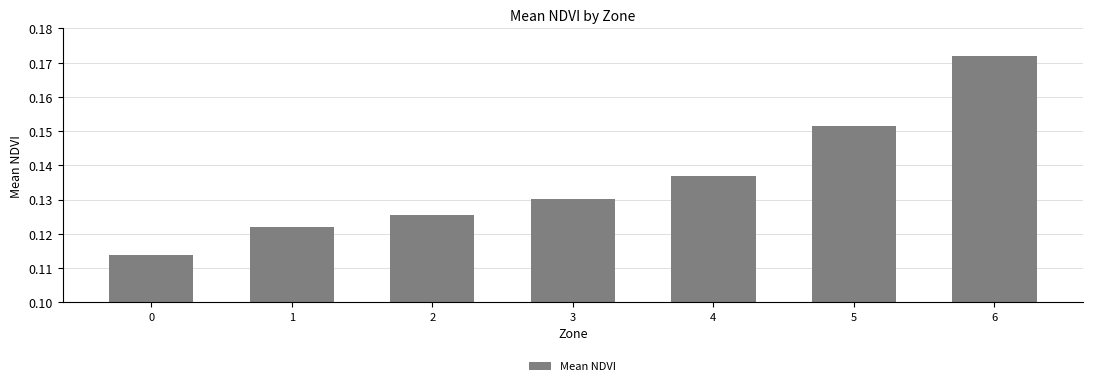

Rank the categories by value from highest to lowest.

6, 5, 4, 3, 2, 1, 0